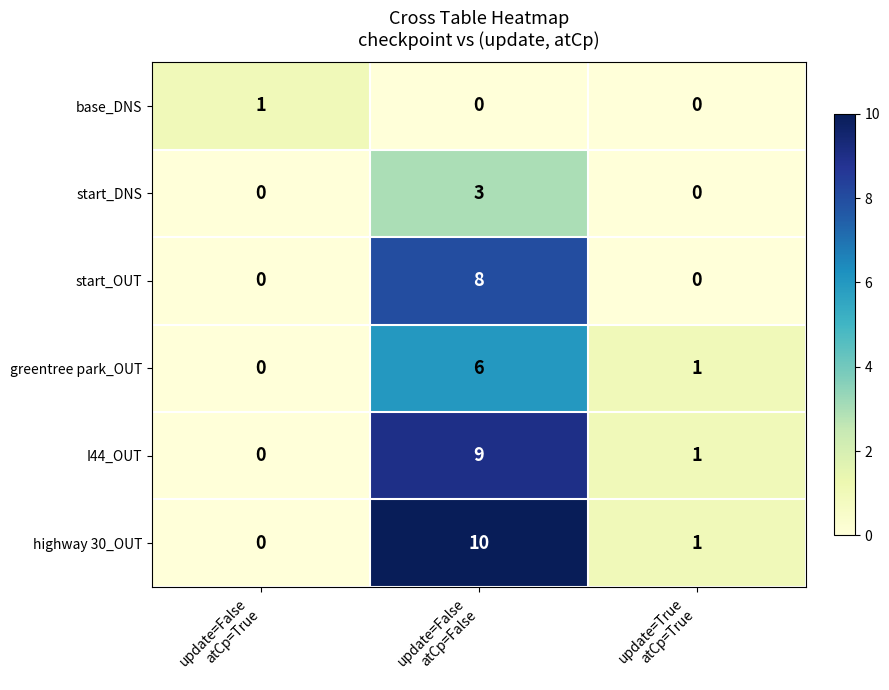

List the series in order of their peak value, highest first.

highway 30_OUT, I44_OUT, start_OUT, greentree park_OUT, start_DNS, base_DNS